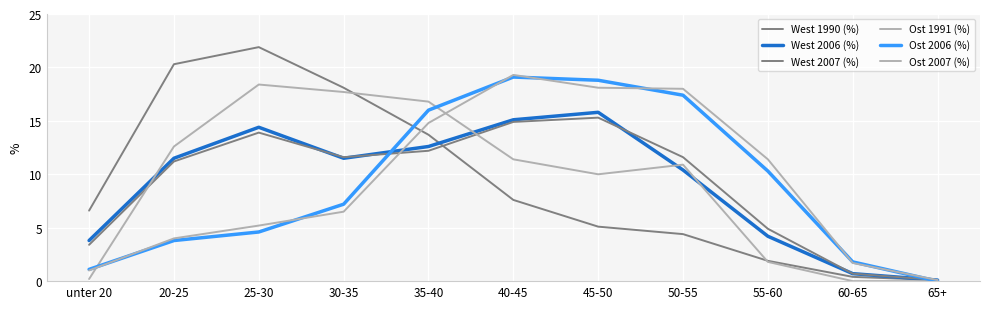

Is this an area chart (filled region under the line)?

No